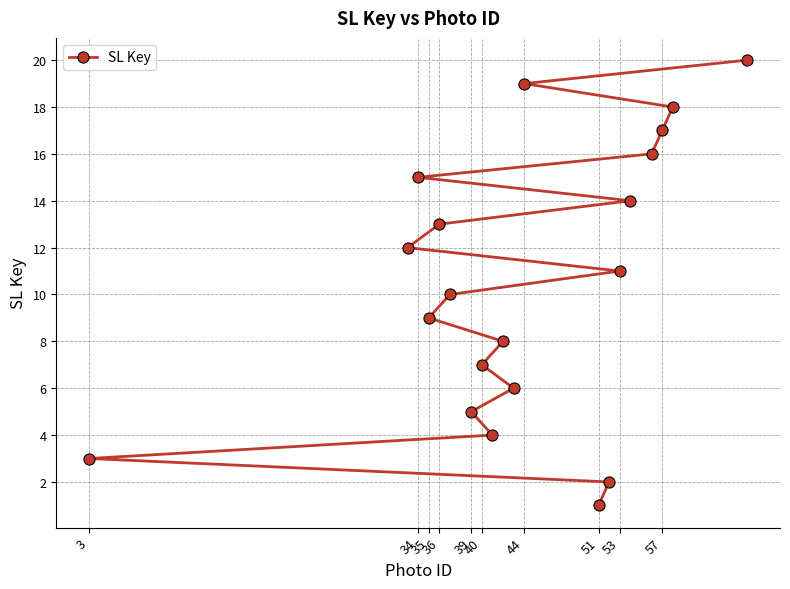

At which category does the chart reach its minimum across all series?

51